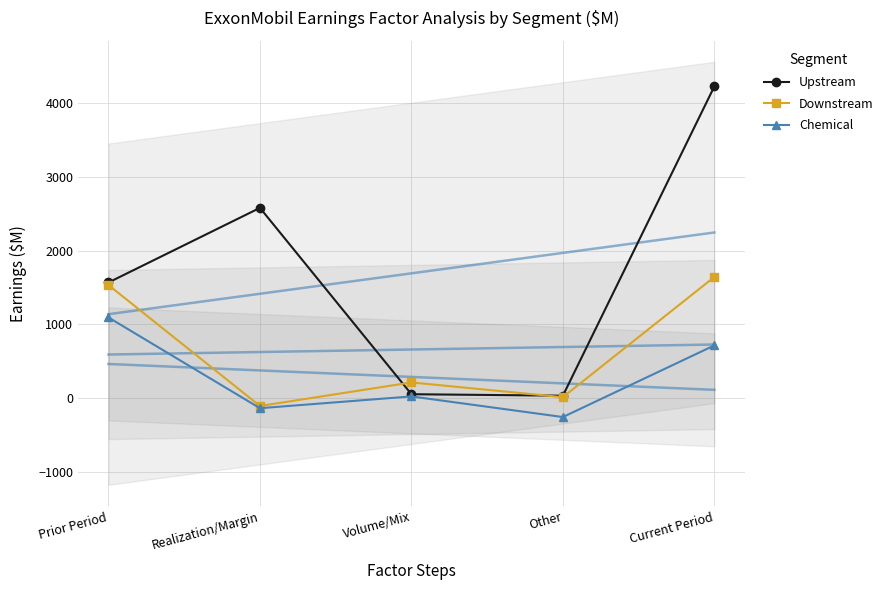

What is the minimum value for Chemical?

-260